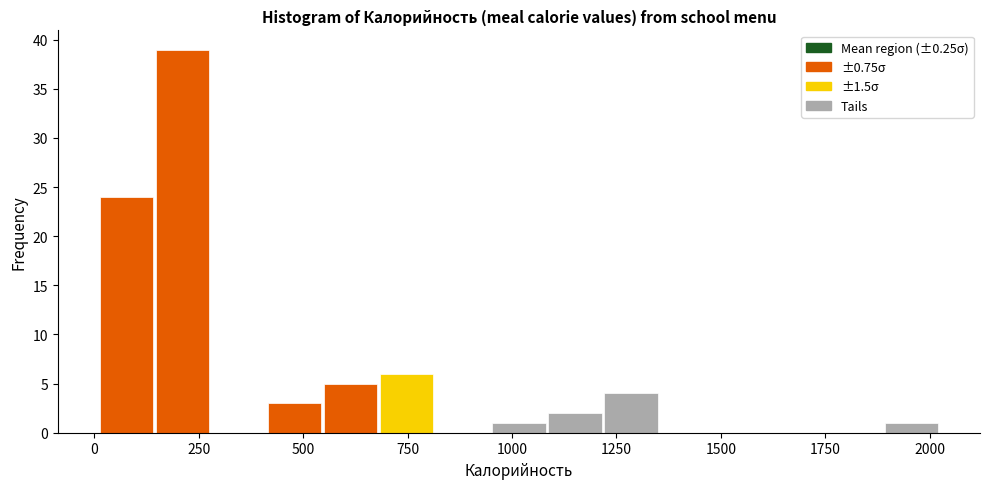

Read against the x-axis, roughly where is the centre of the tallest bar?

200